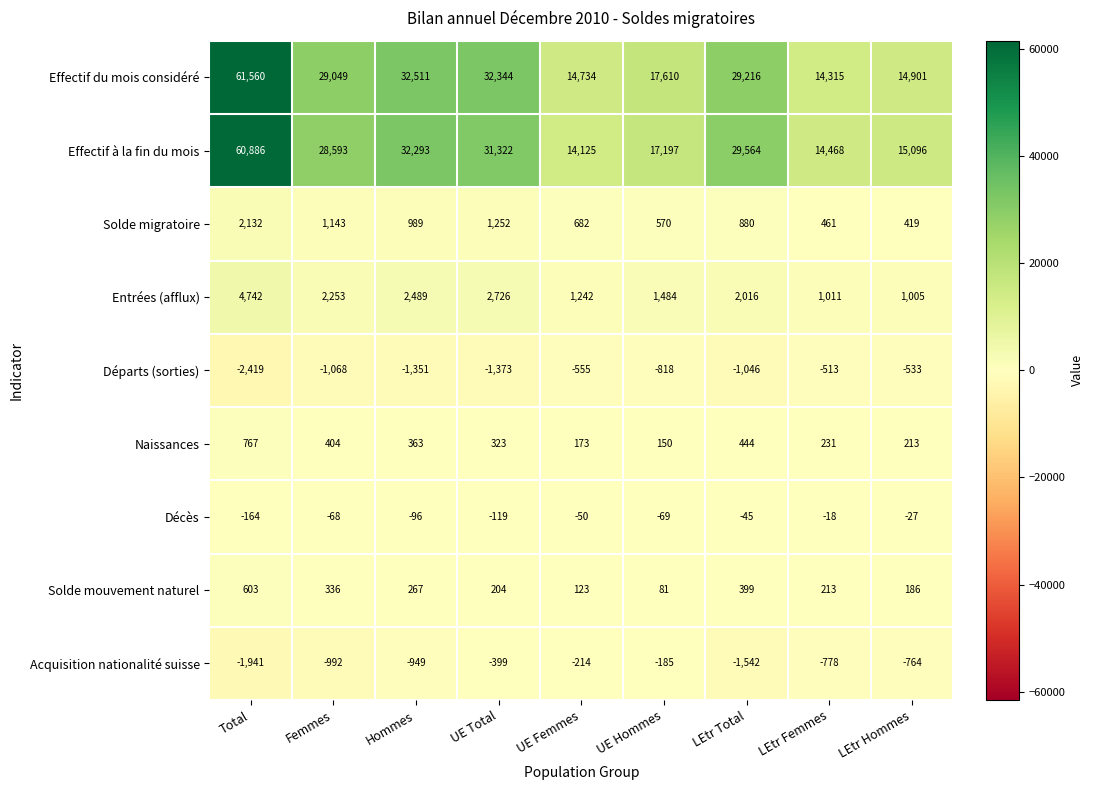

Which series has the largest total across all categories?

Effectif du mois considéré